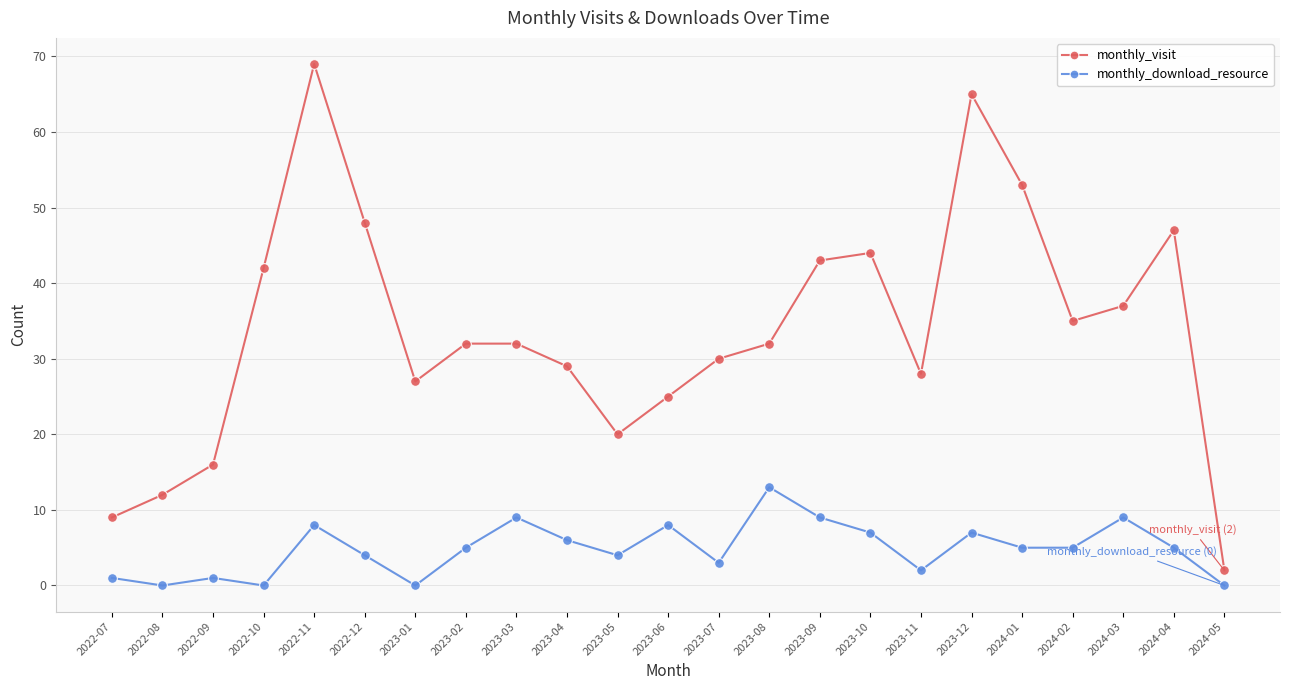

What is the total value across all series at 2023-12?

72